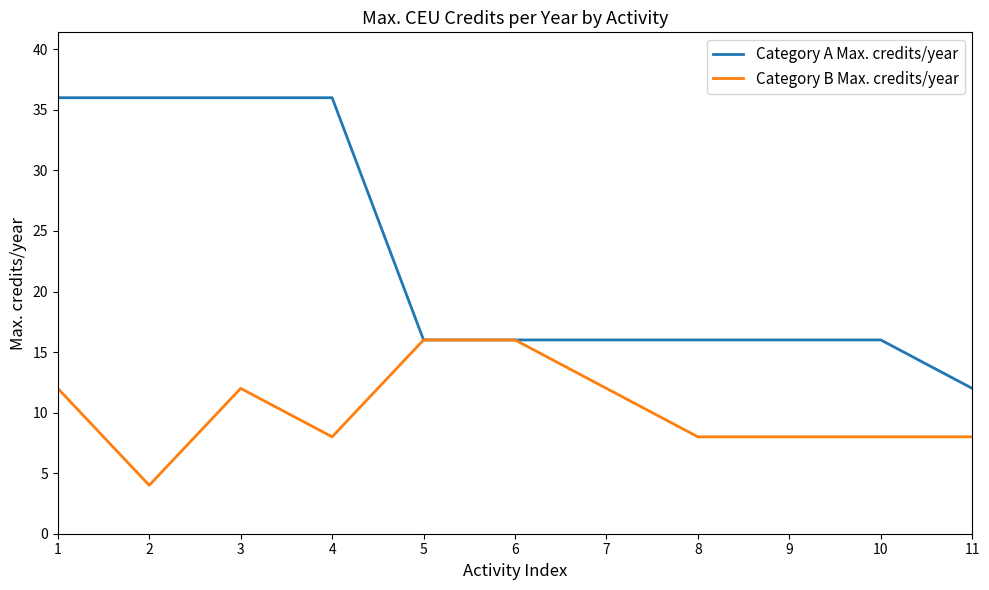

What is the minimum value shown in the chart?

4